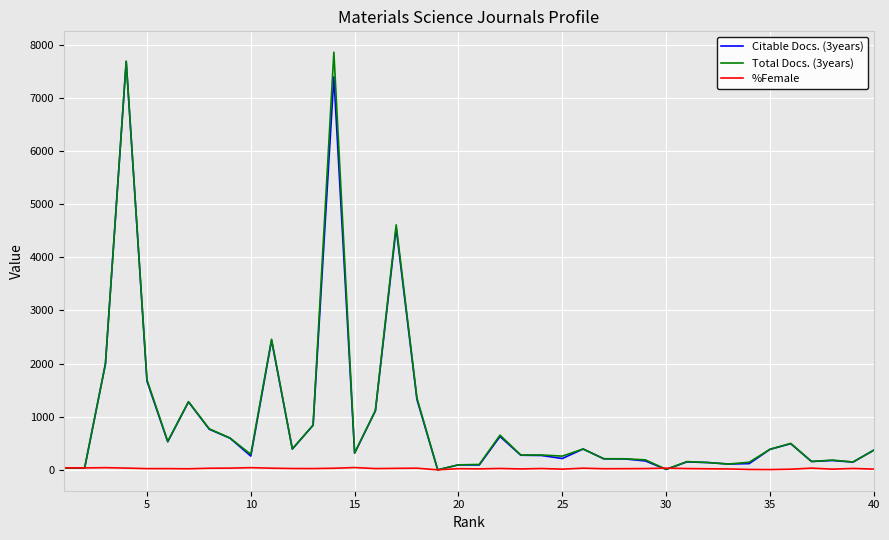

What is the greatest value displayed?

7859